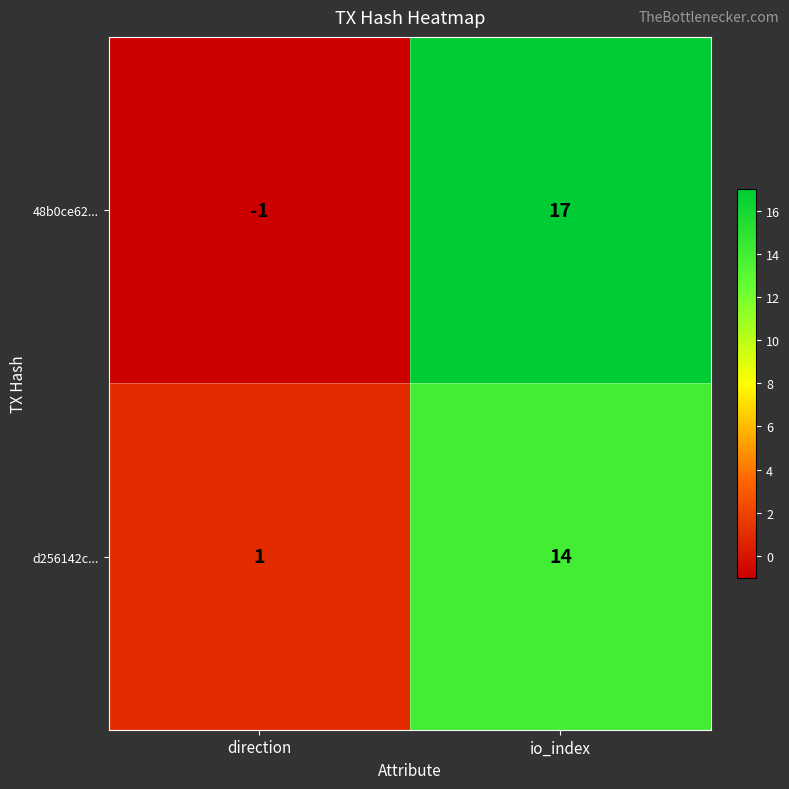

At which category is the sum across all series the highest?

io_index